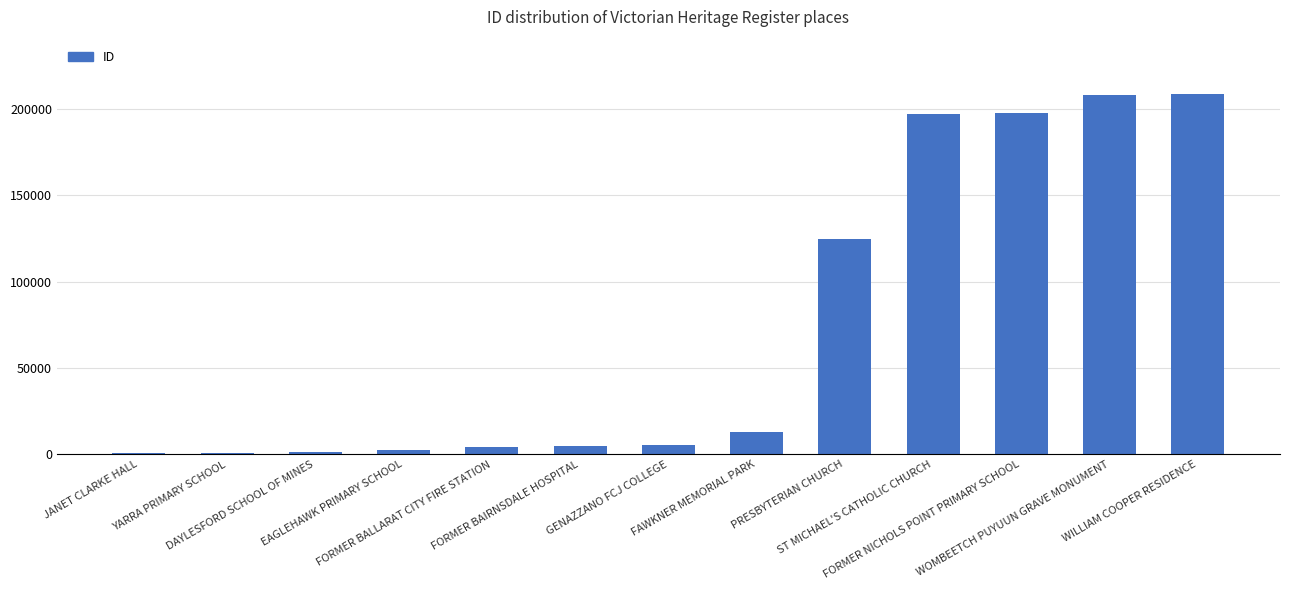

The value at EAGLEHAWK PRIMARY SCHOOL is 2482. True or false?

True